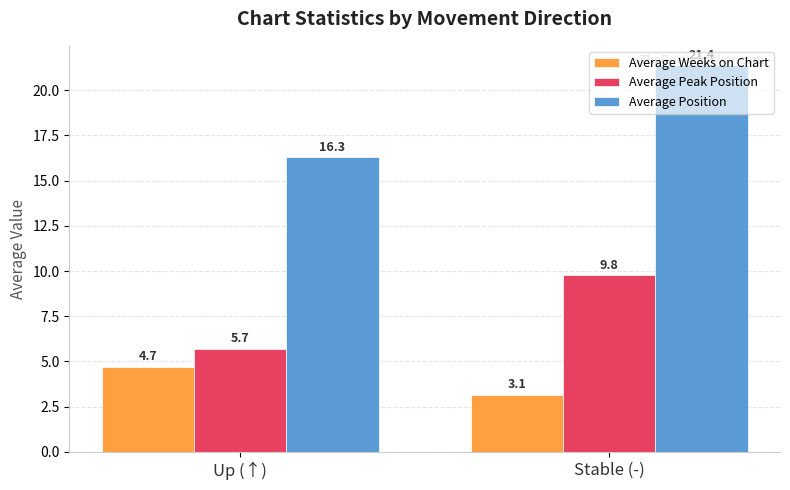

What is the label of the 2nd bar from the right?

Up (↑)